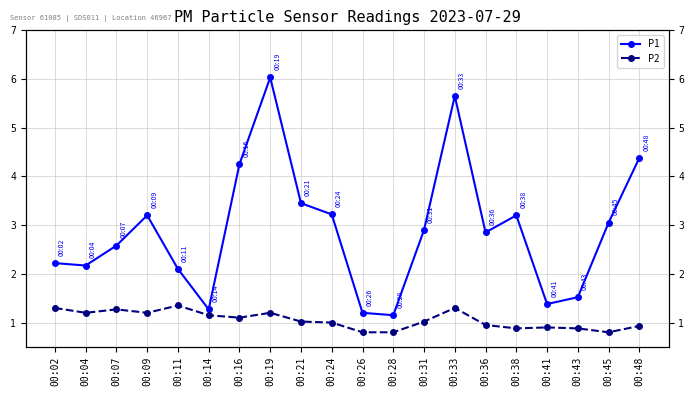

Does the chart display data point markers on the line(s)?

Yes